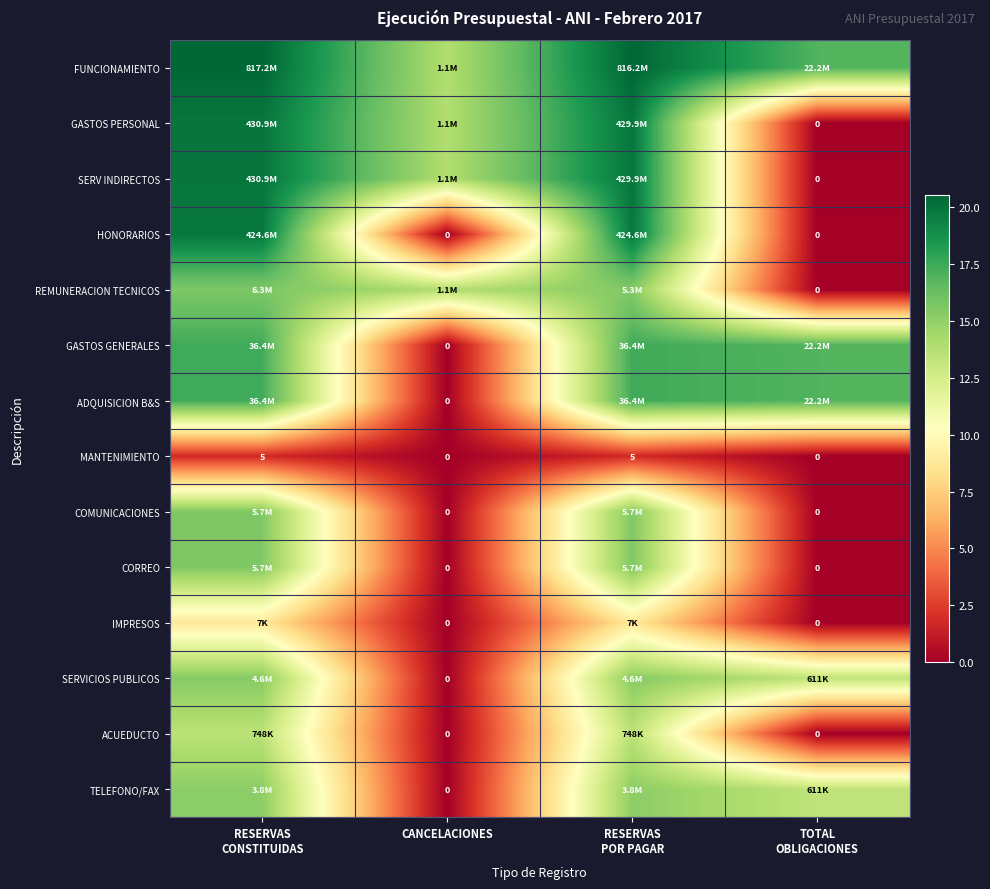

At how many categories does at least one series exceed 3?

4